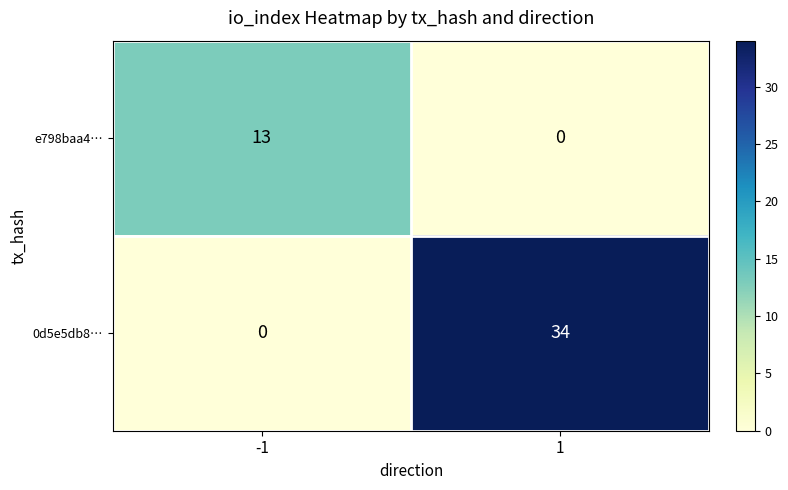

What is the greatest value displayed?

34